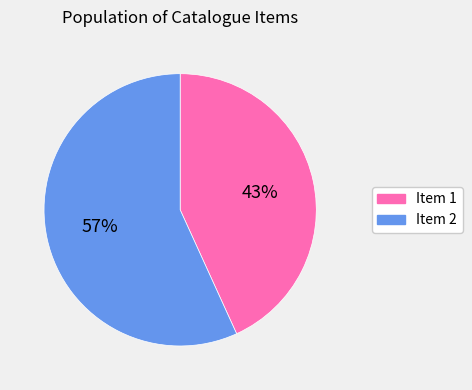

What is the ratio of the value at Item 1 to the value at Item 2?

0.8